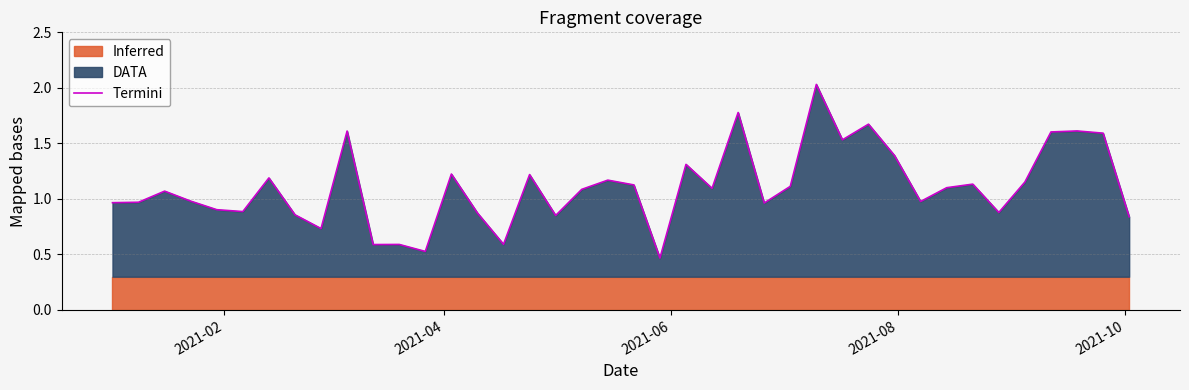

What is the difference between the second highest and second lowest values?

1.3